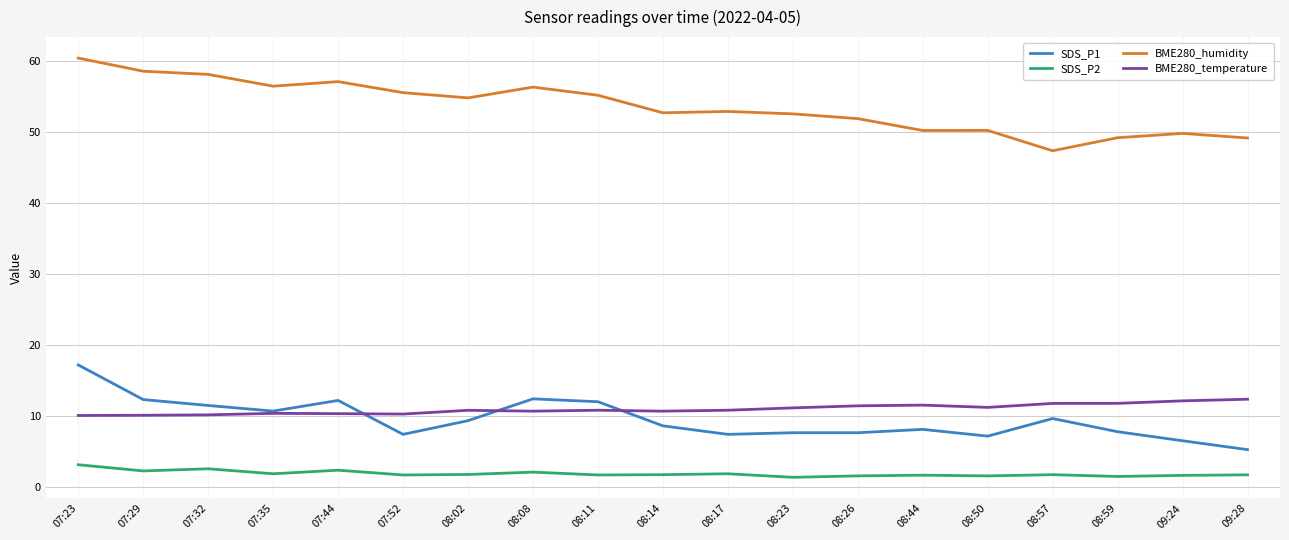

What is the highest value of the SDS_P1 series?

17.2